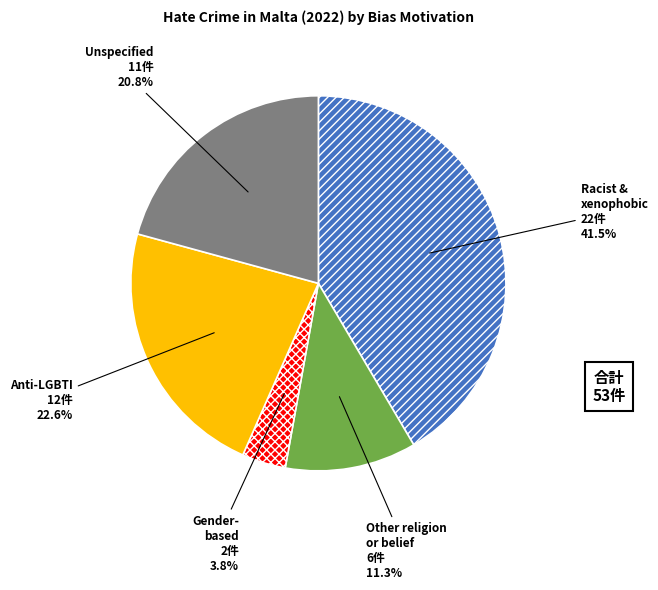

Is there any slice that represents more than half of the pie?

No